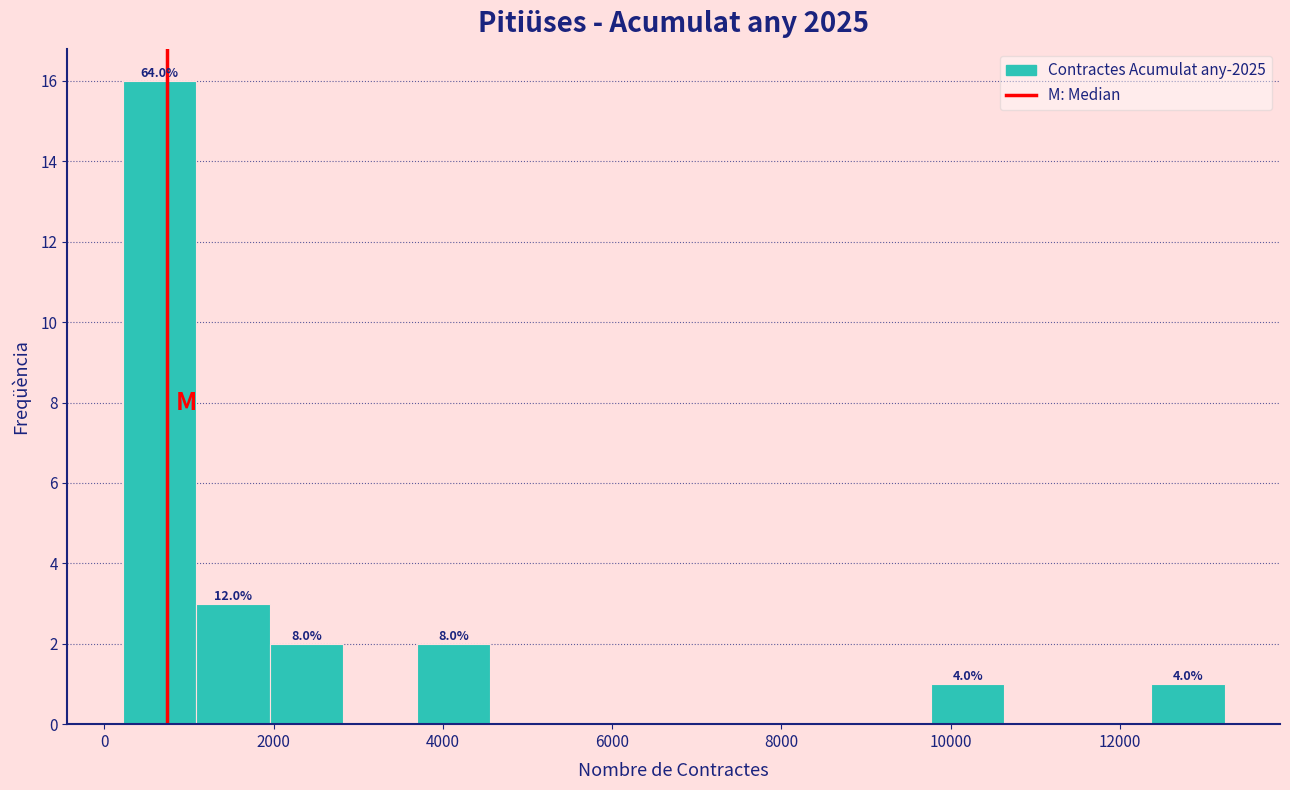

Which range on the x-axis has the tallest bar?

200 to 1000